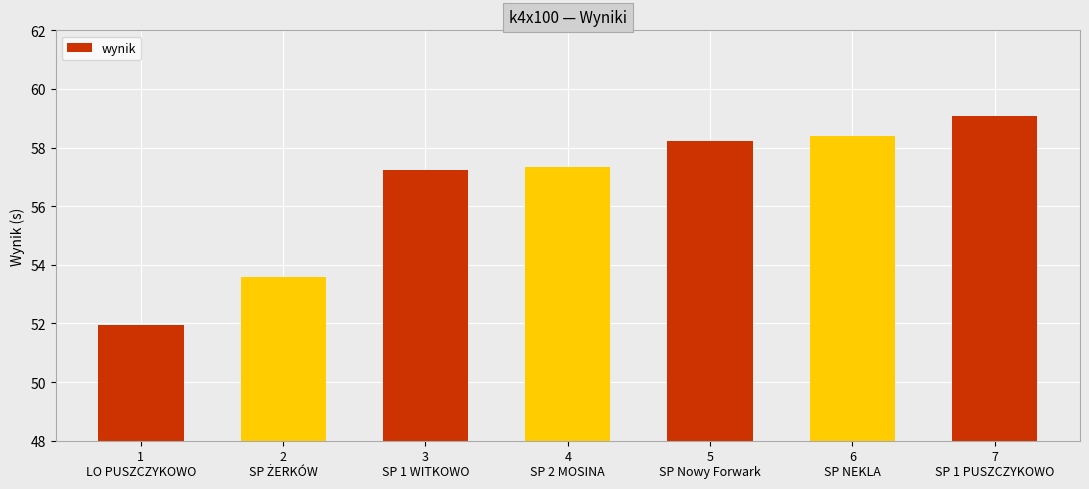

How many bars are there in total?

7